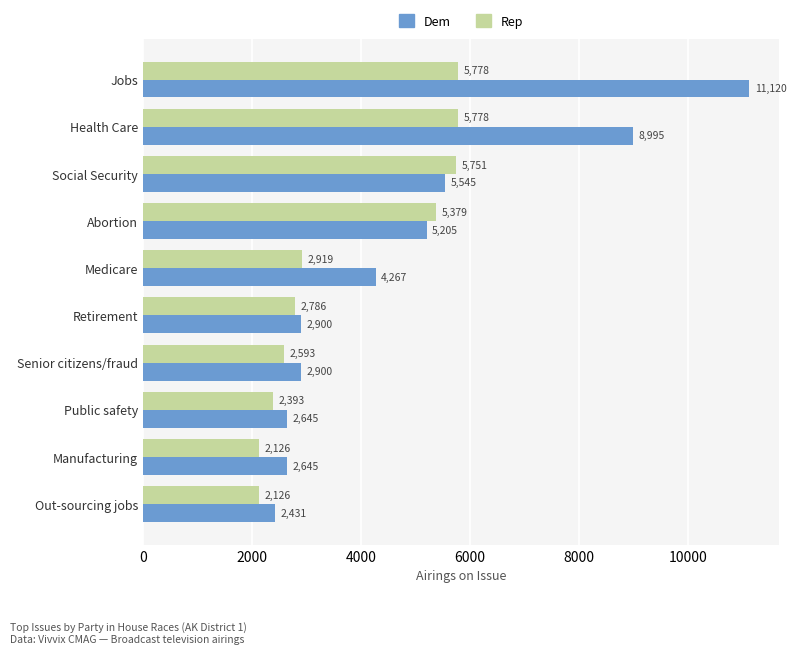

What is the spread (max minus min) of values at Out-sourcing jobs?

305